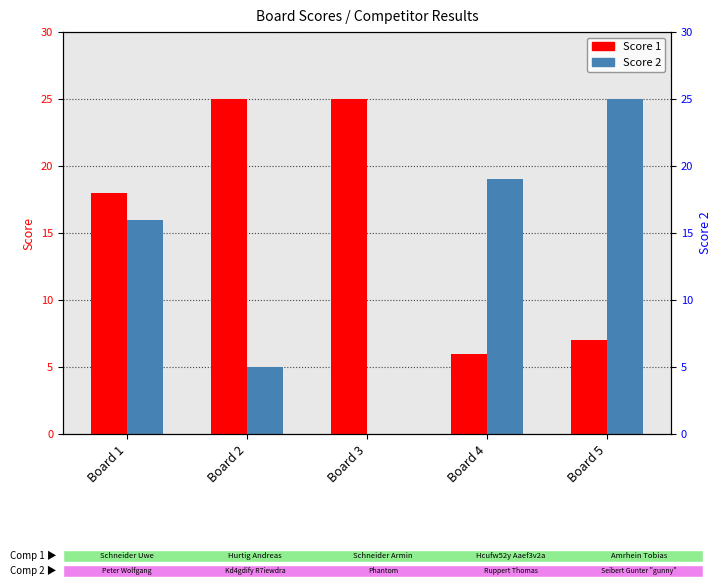

At which label is Score 2 closest to 12?

Board 1